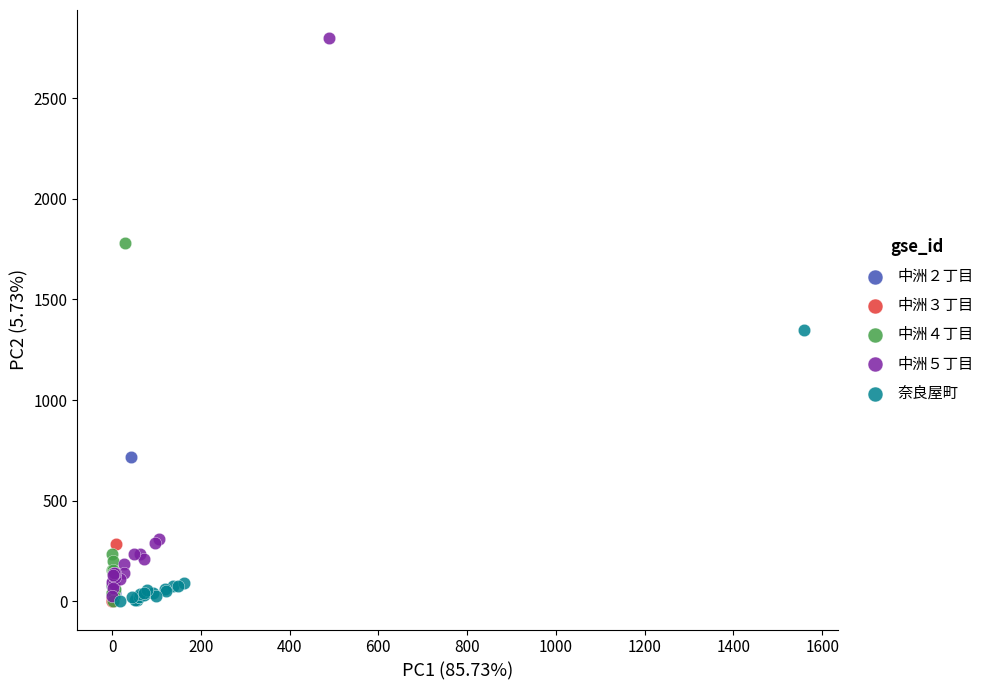

Which series reaches the maximum Y coordinate?

中洲５丁目